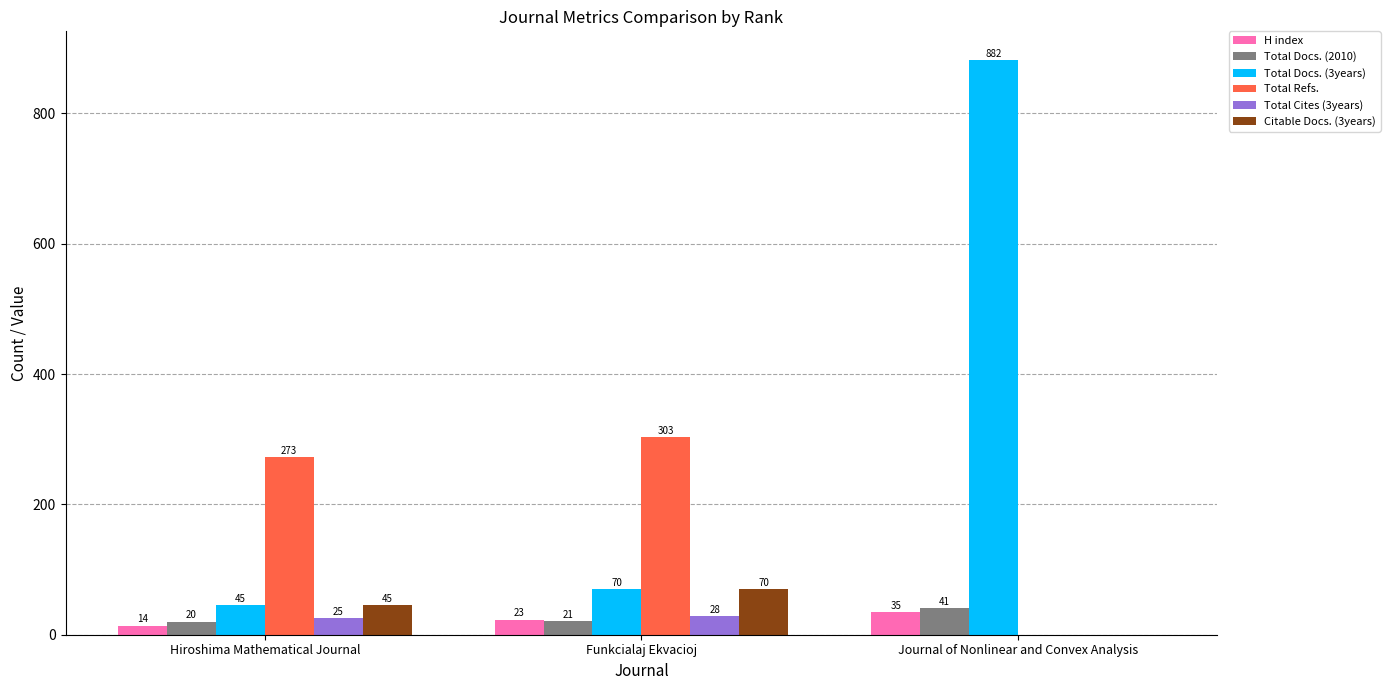

Which category has the highest value across all series?

Journal of Nonlinear and Convex Analysis